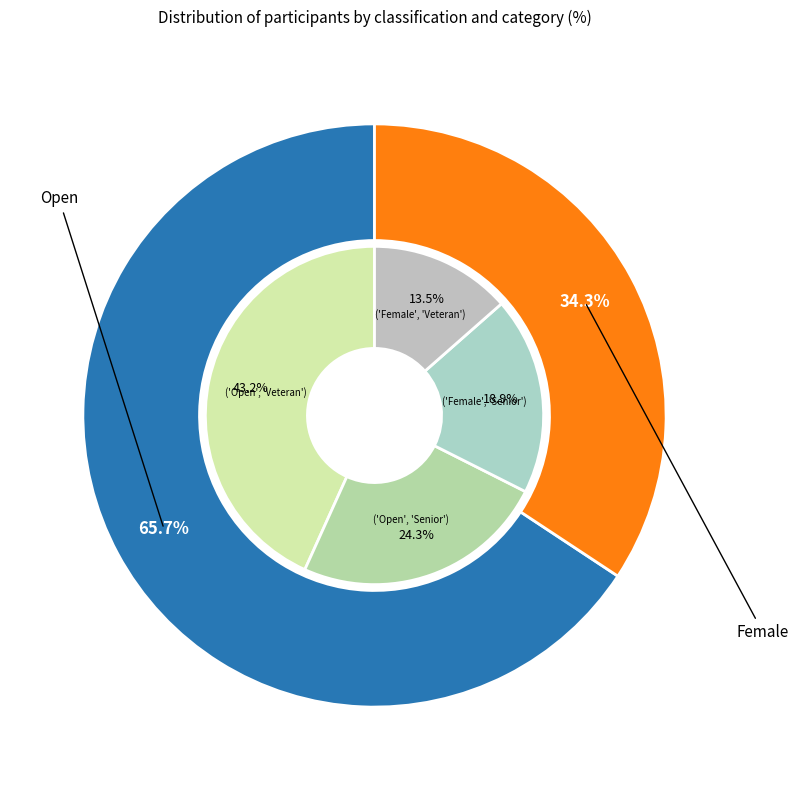

Combined, do Open and Female account for over 50%?

Yes